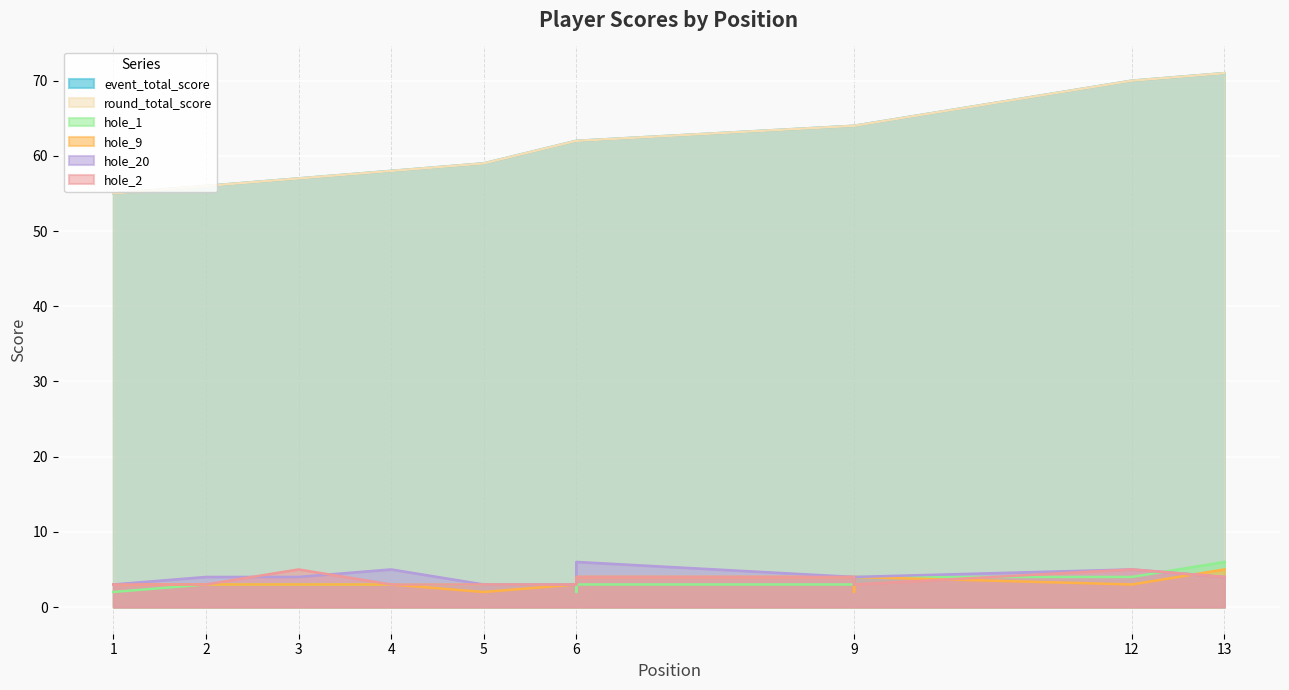

Between 3 and 1, which is larger?

3